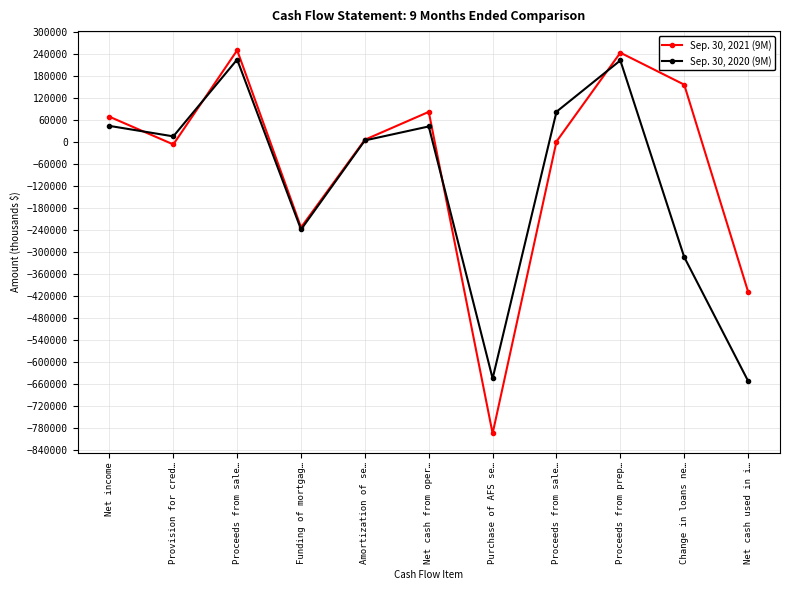

At which category is the sum across all series the highest?

Proceeds from sale…